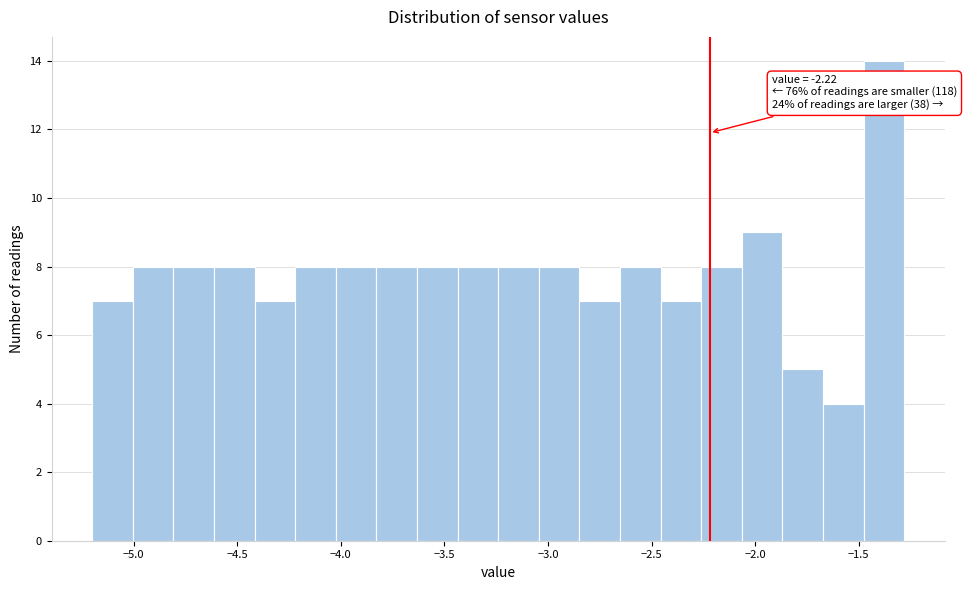

Around what value on the x-axis is the tallest bar? Give the approximate position of its centre, as read against the axis.

-1.40